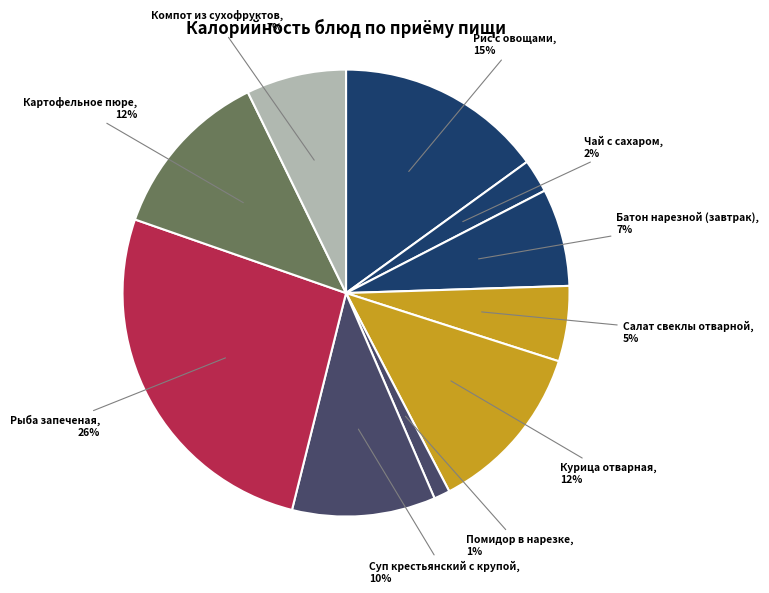

How many slices are in this pie chart?

10